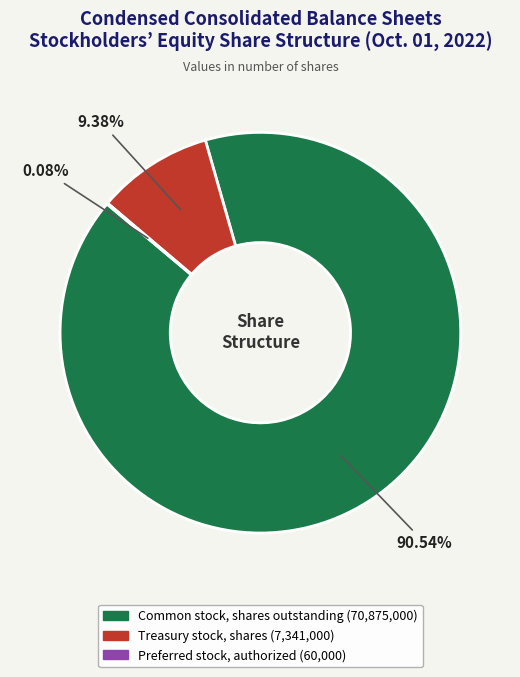

Between Treasury stock, shares and Common stock, shares outstanding, which is larger?

Common stock, shares outstanding